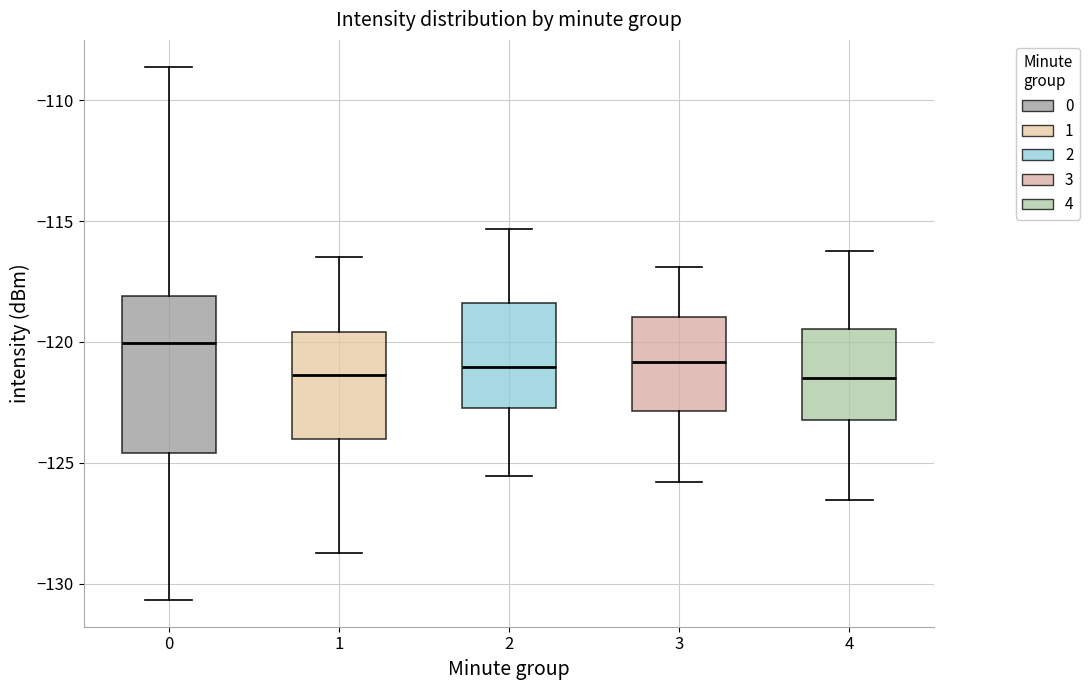

Where is the upper edge of the box at x = 4 on the y-axis? The values are not printed on the chart, so give them approximately, as read against the axis.

-119.5